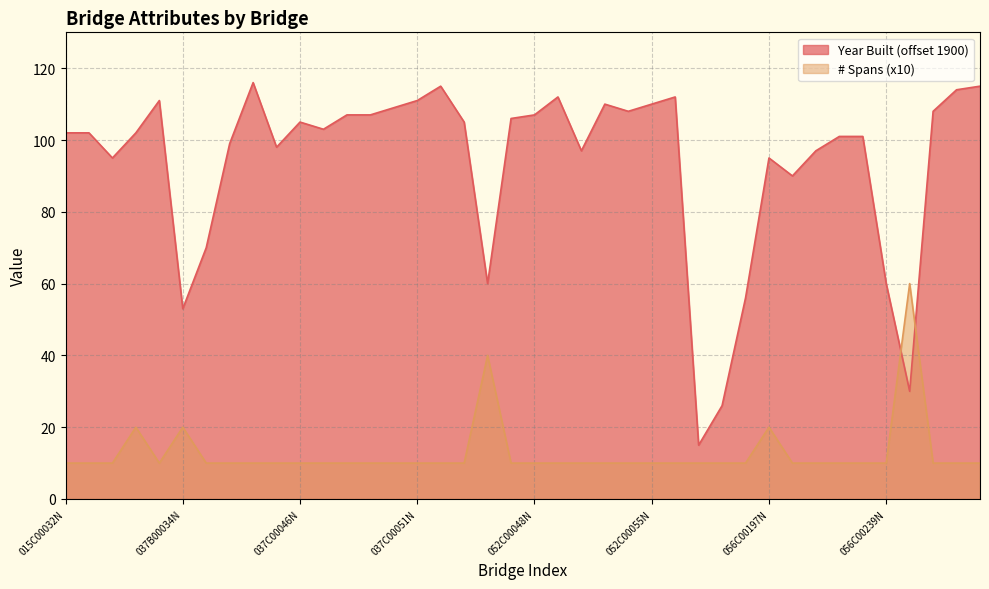

What is the difference between the maximum and second lowest values in the # Spans series?

50